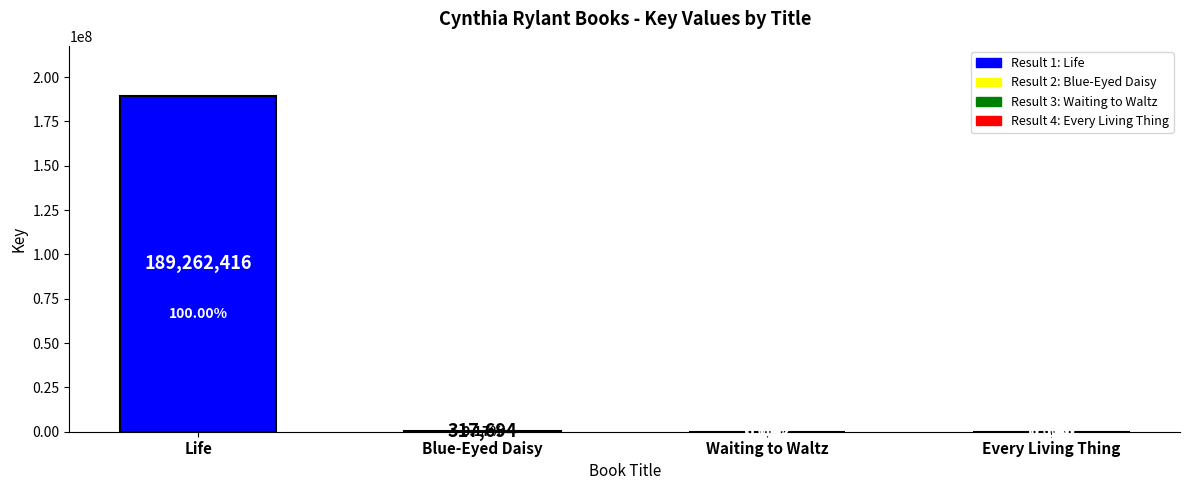

What is the change in value from Life to Waiting to Waltz?

-189255774